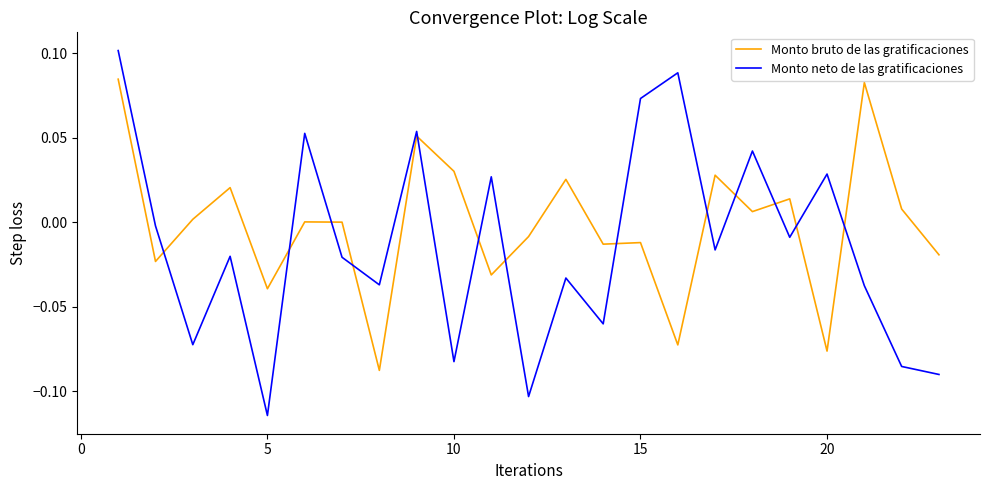

True or false: Monto neto de las gratificaciones and Monto bruto de las gratificaciones cross at least once.

True